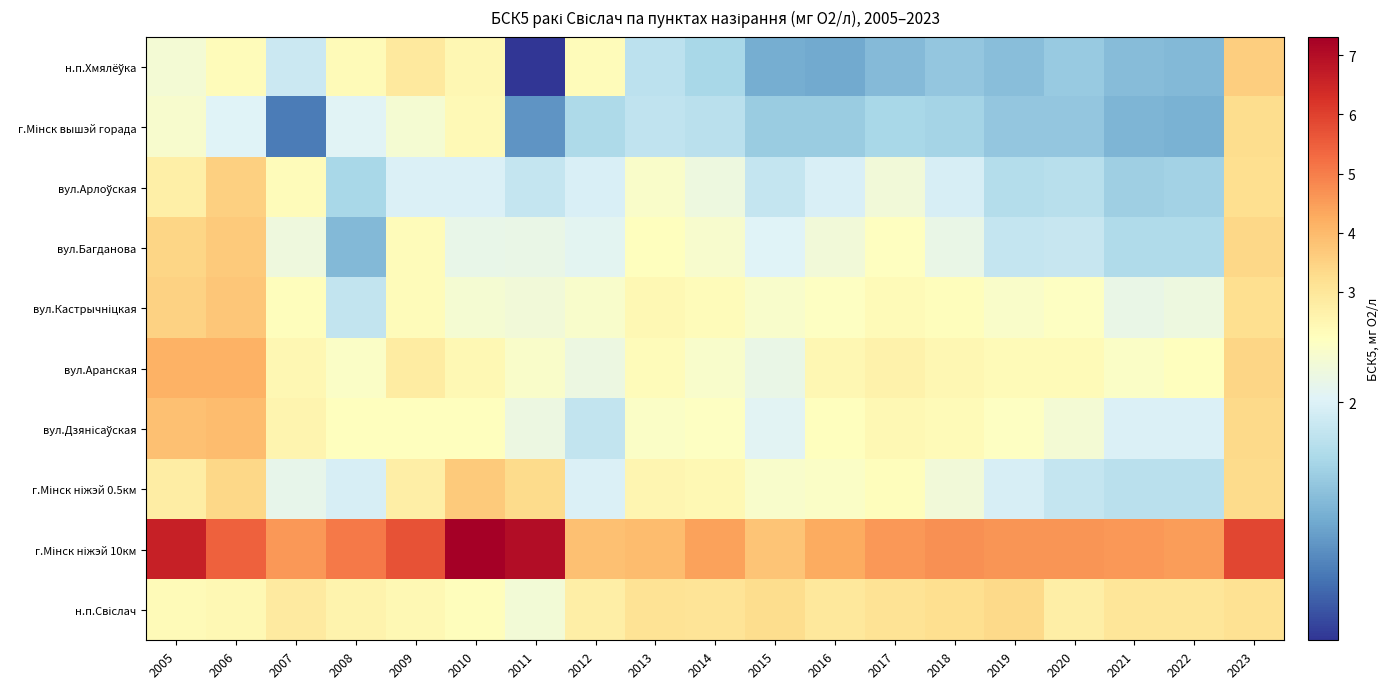

Which series has the largest range (max minus min)?

г.Мінск ніжэй 10км